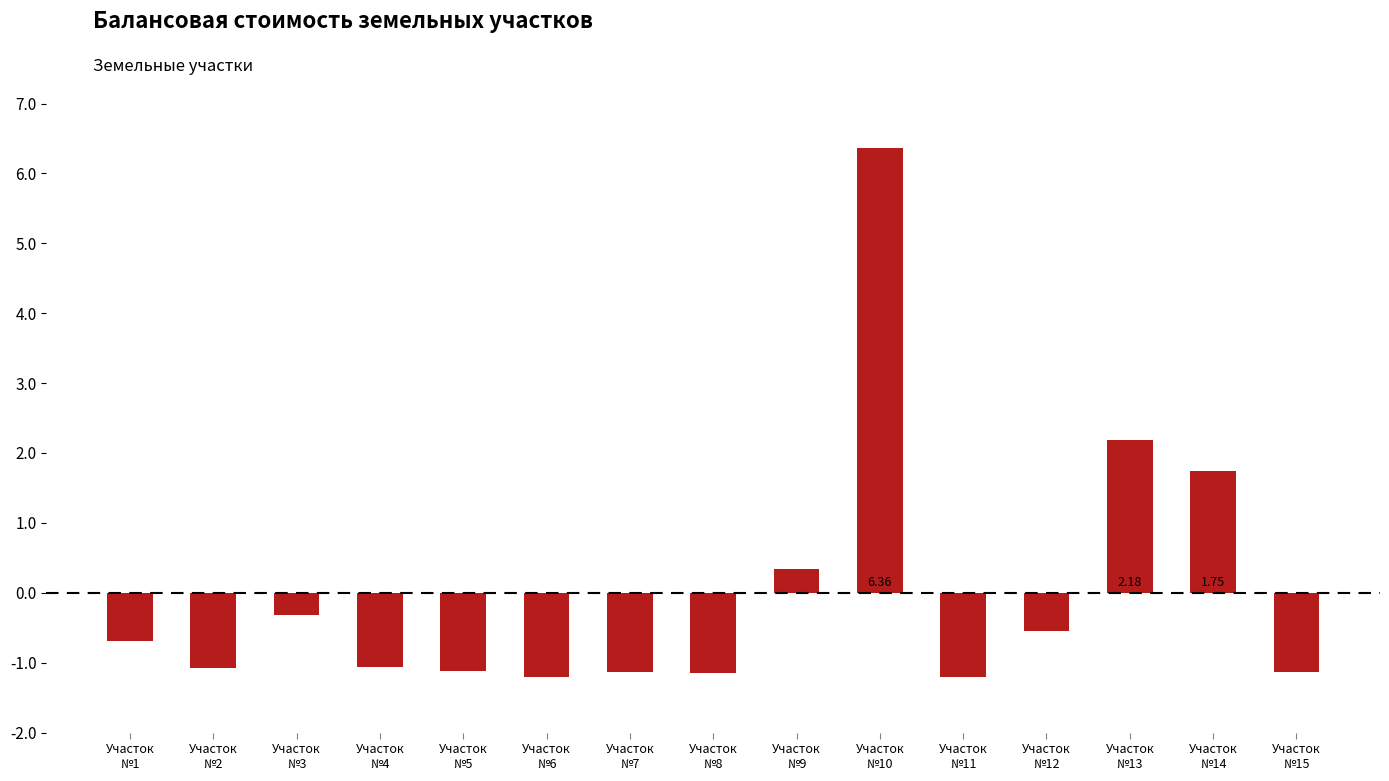

What is the label of the 6th bar from the right?

Участок
№10